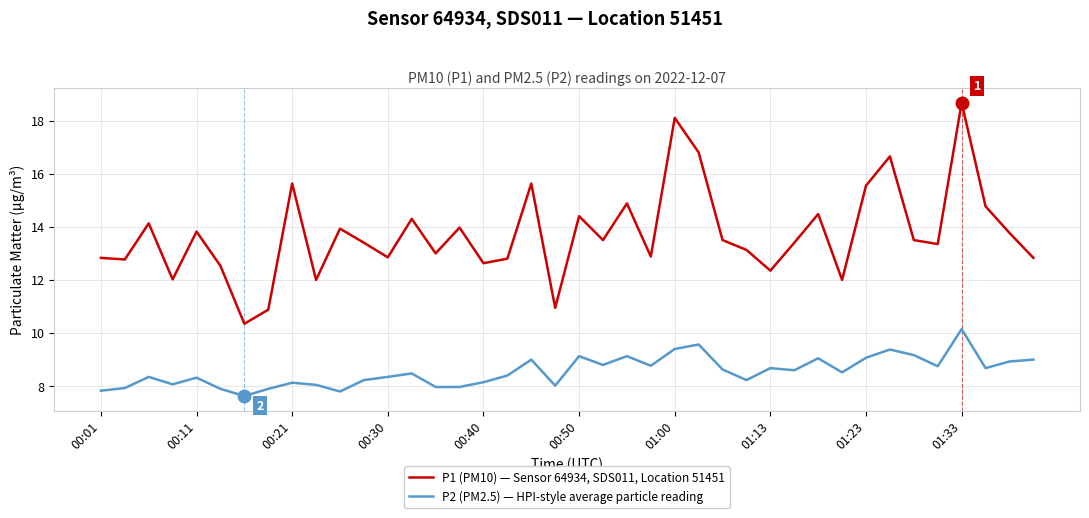

True or false: P1 (PM10) — Sensor 64934, SDS011, Location 51451 and P2 (PM2.5) — HPI-style average particle reading cross at least once.

False